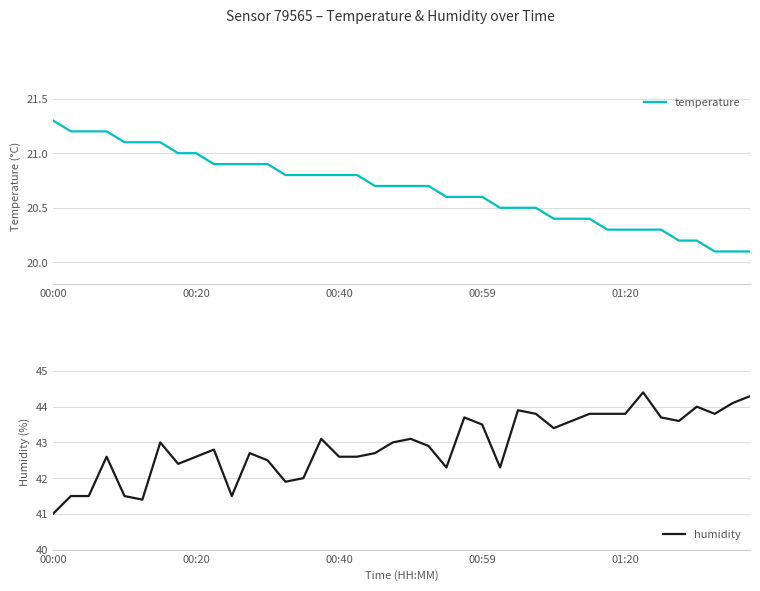

Between 31 and 36, which series saw the biggest shift?

humidity